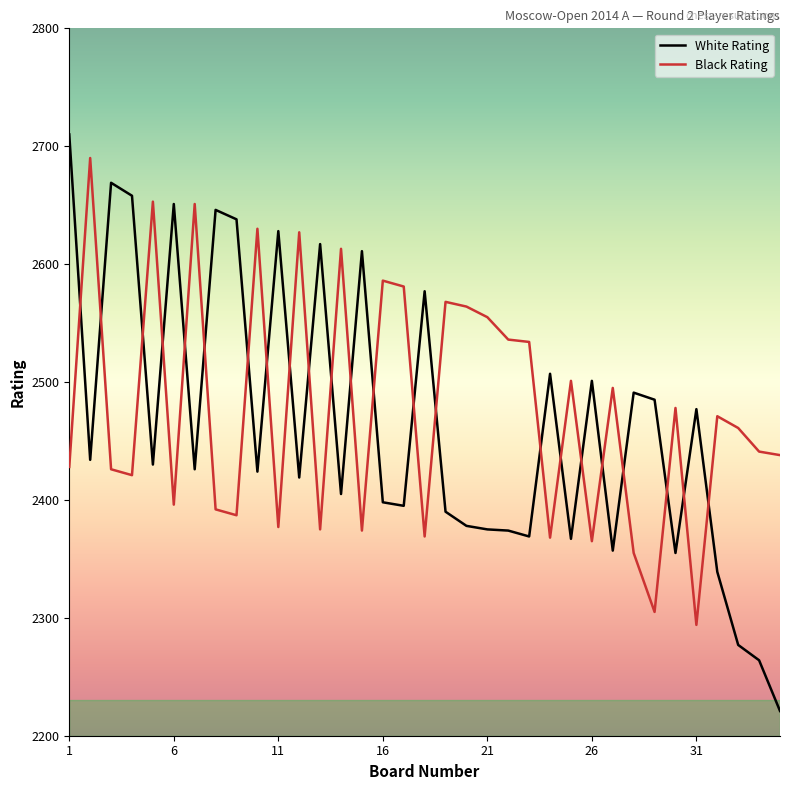

After their last crossing, which series has the higher values: White Rating or Black Rating?

Black Rating